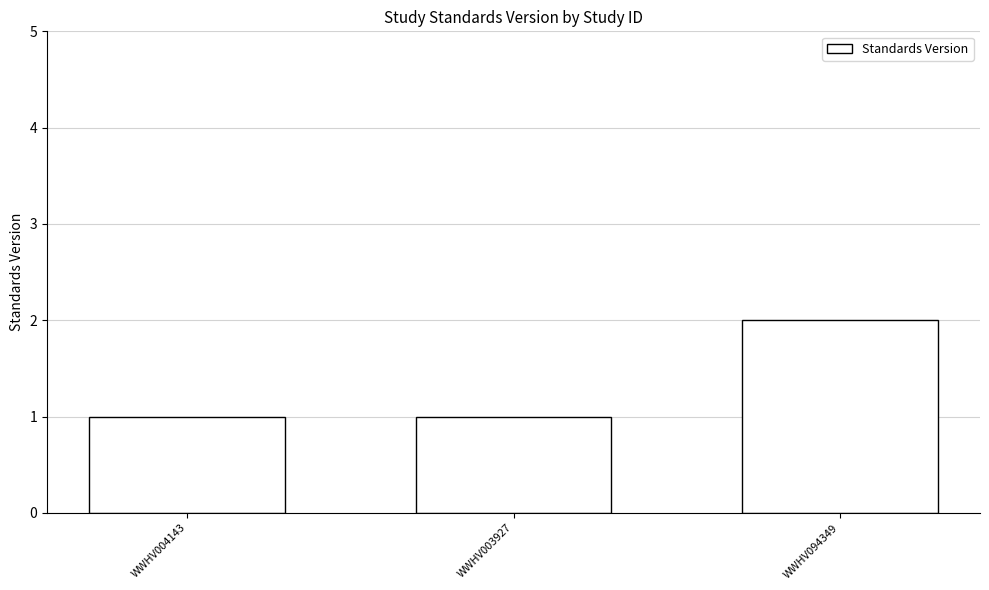

What is the sum of all values?

4